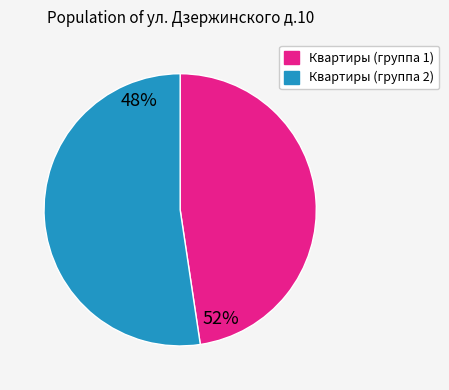

Is there a majority slice in this chart?

Yes